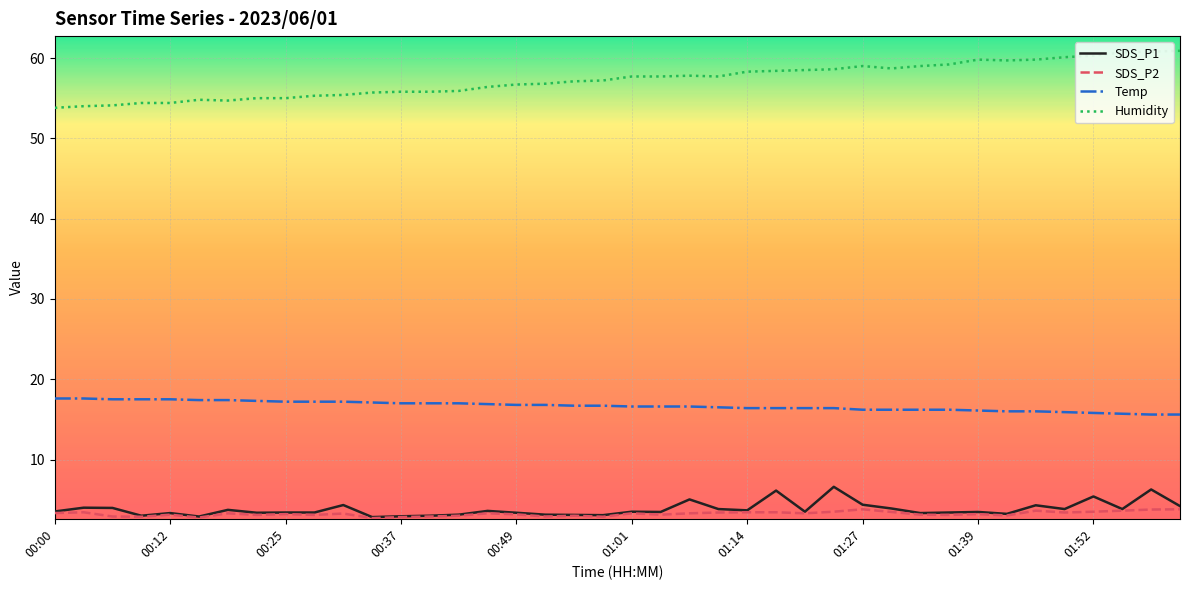

Does the chart display data point markers on the line(s)?

No